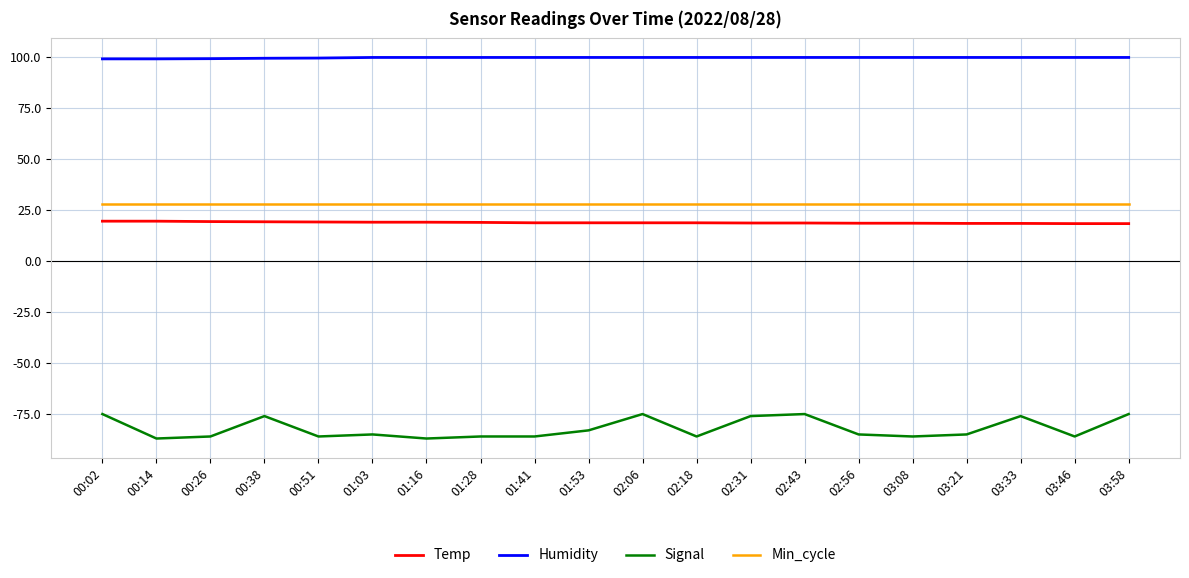

What is the maximum value for Temp?

19.6